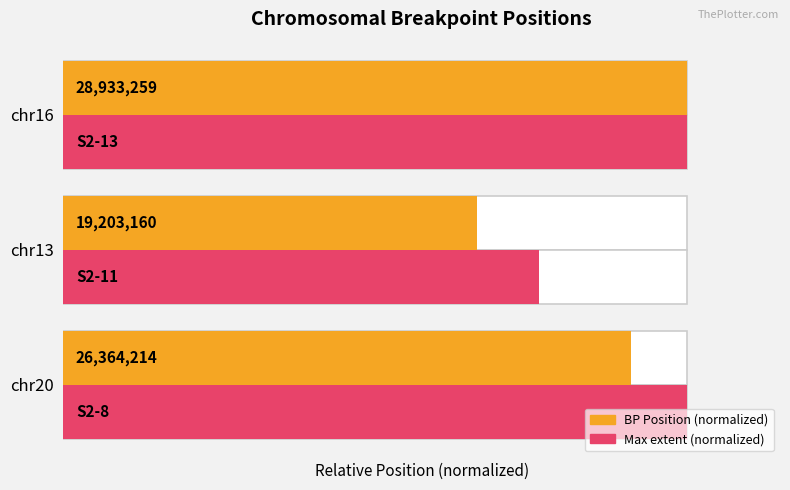

List the labels in order of Max extent (normalized) value, largest first.

chr20, chr16, chr13